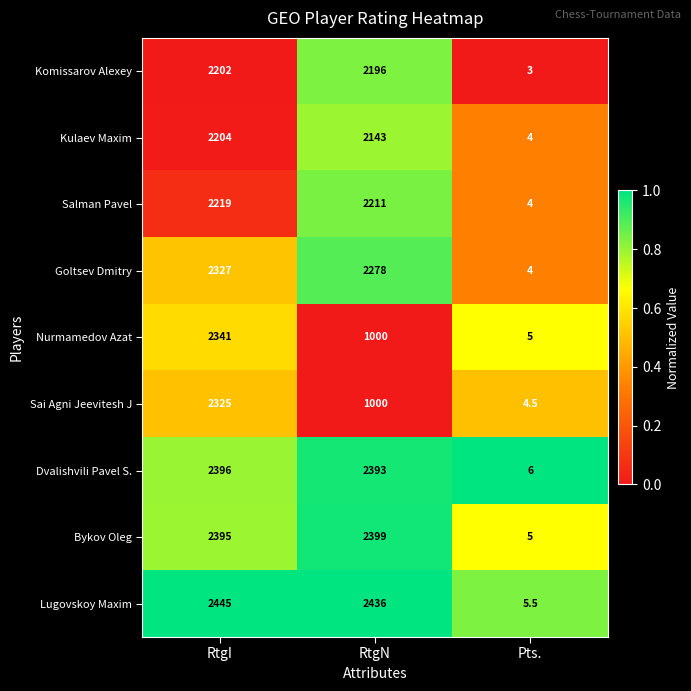

What is the lowest value of the Kulaev Maxim series?

4.0